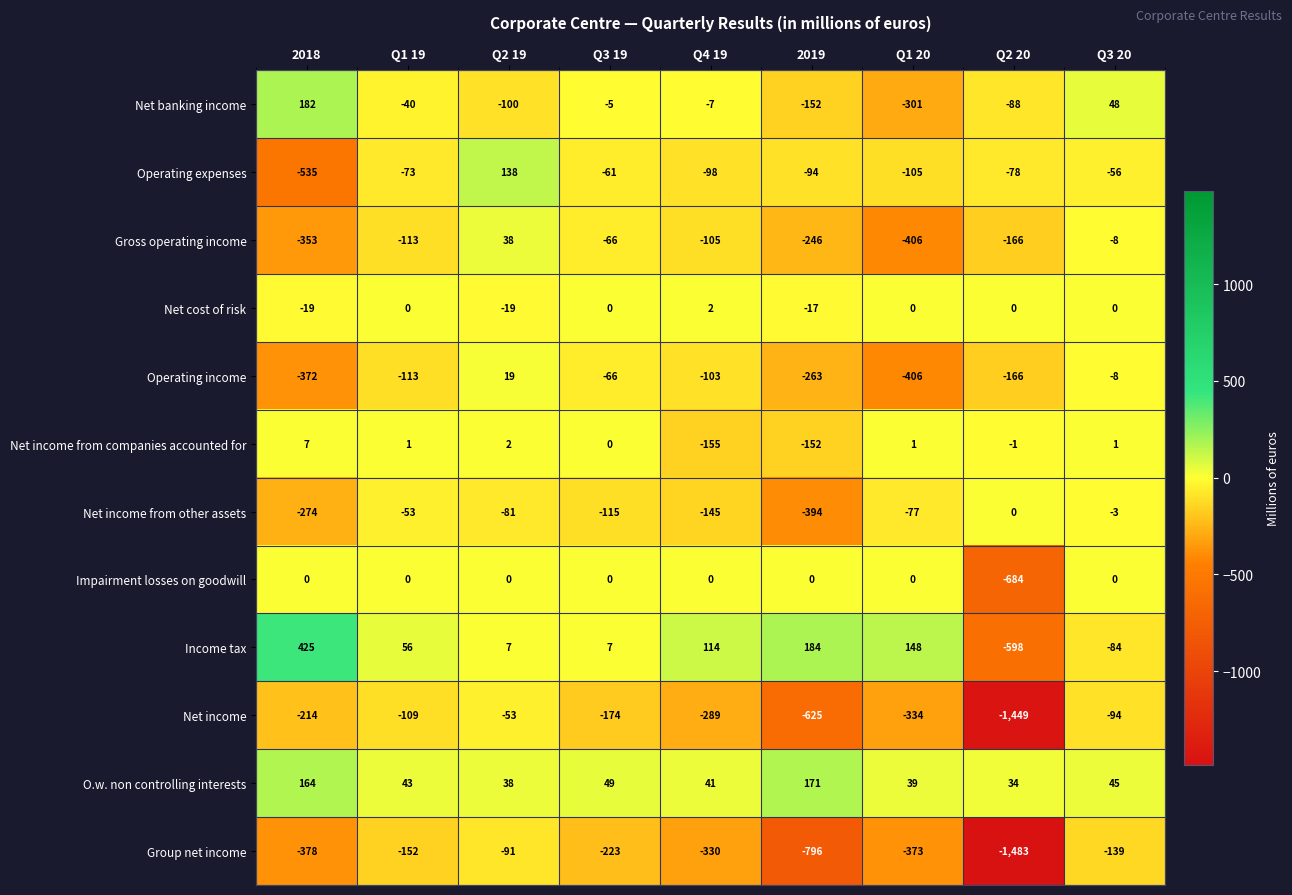

How many categories are shown in the chart?

9